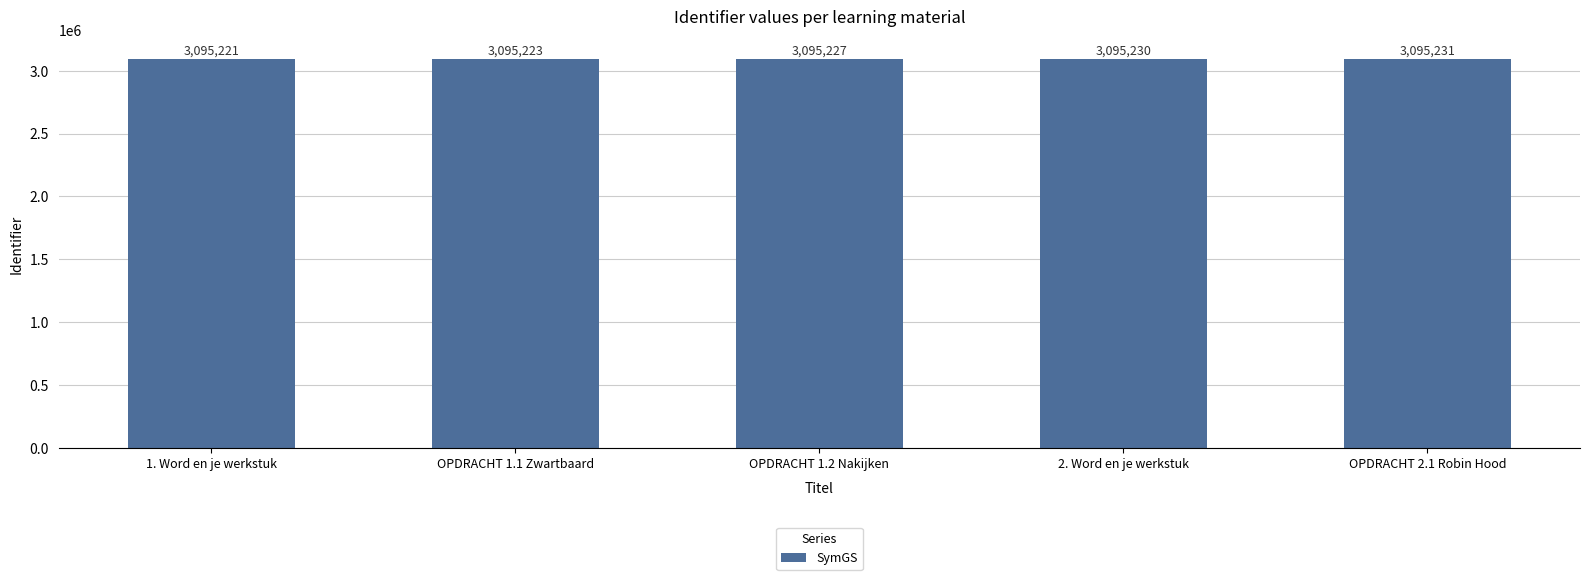

Rank the categories by value from highest to lowest.

OPDRACHT 2.1 Robin Hood, 2. Word en je werkstuk, OPDRACHT 1.2 Nakijken, OPDRACHT 1.1 Zwartbaard, 1. Word en je werkstuk